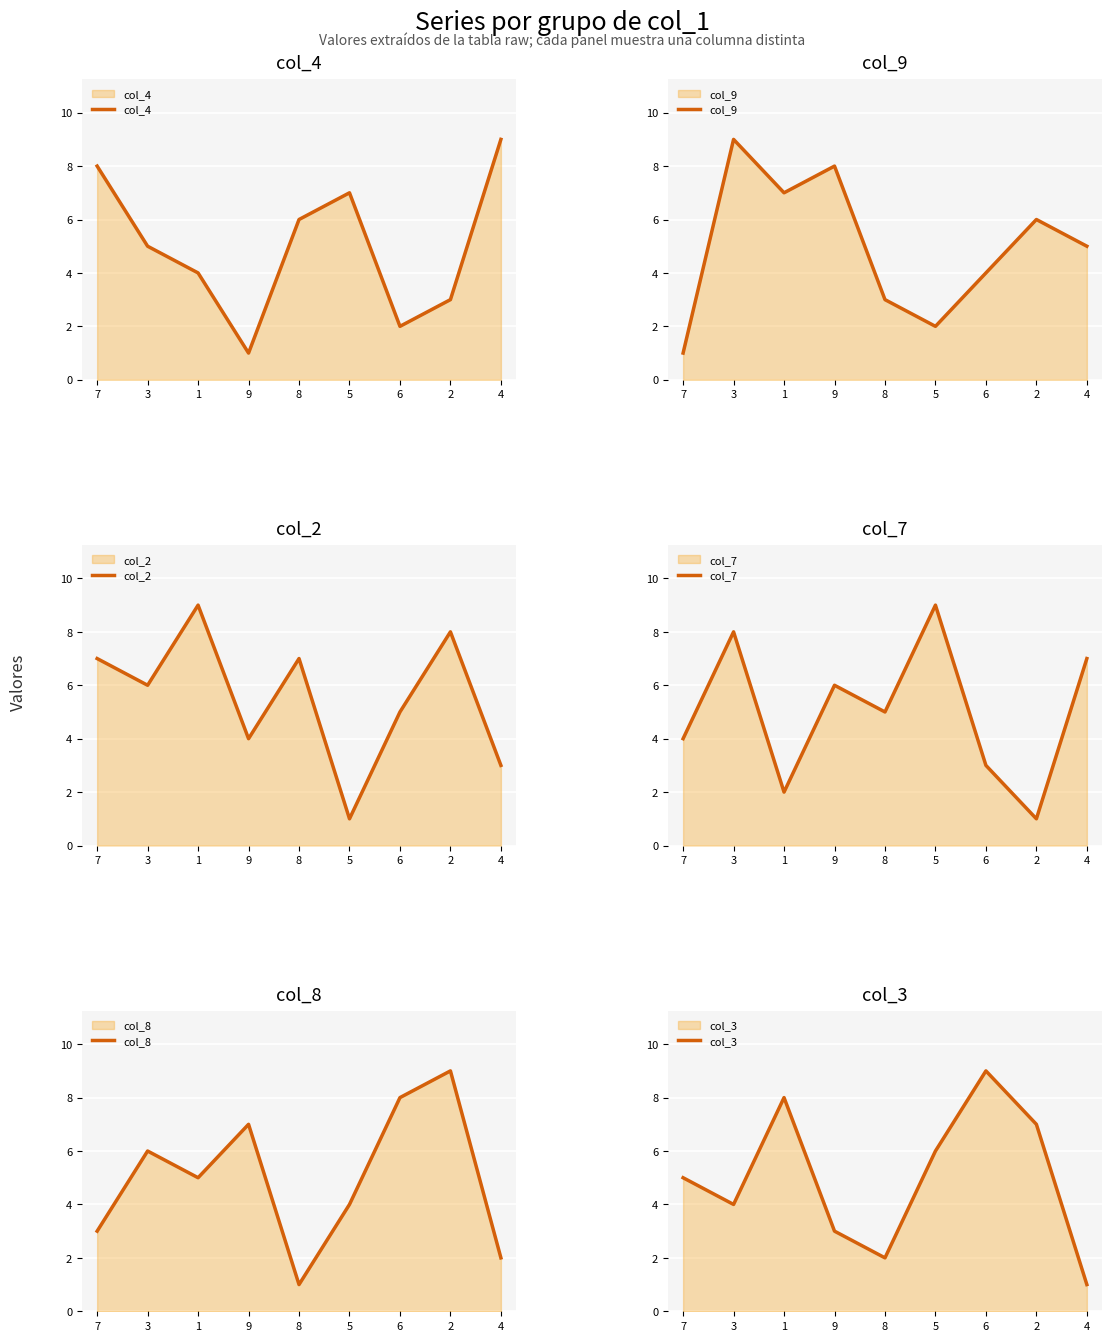

Which category has the lowest value in the col_2 series?

5